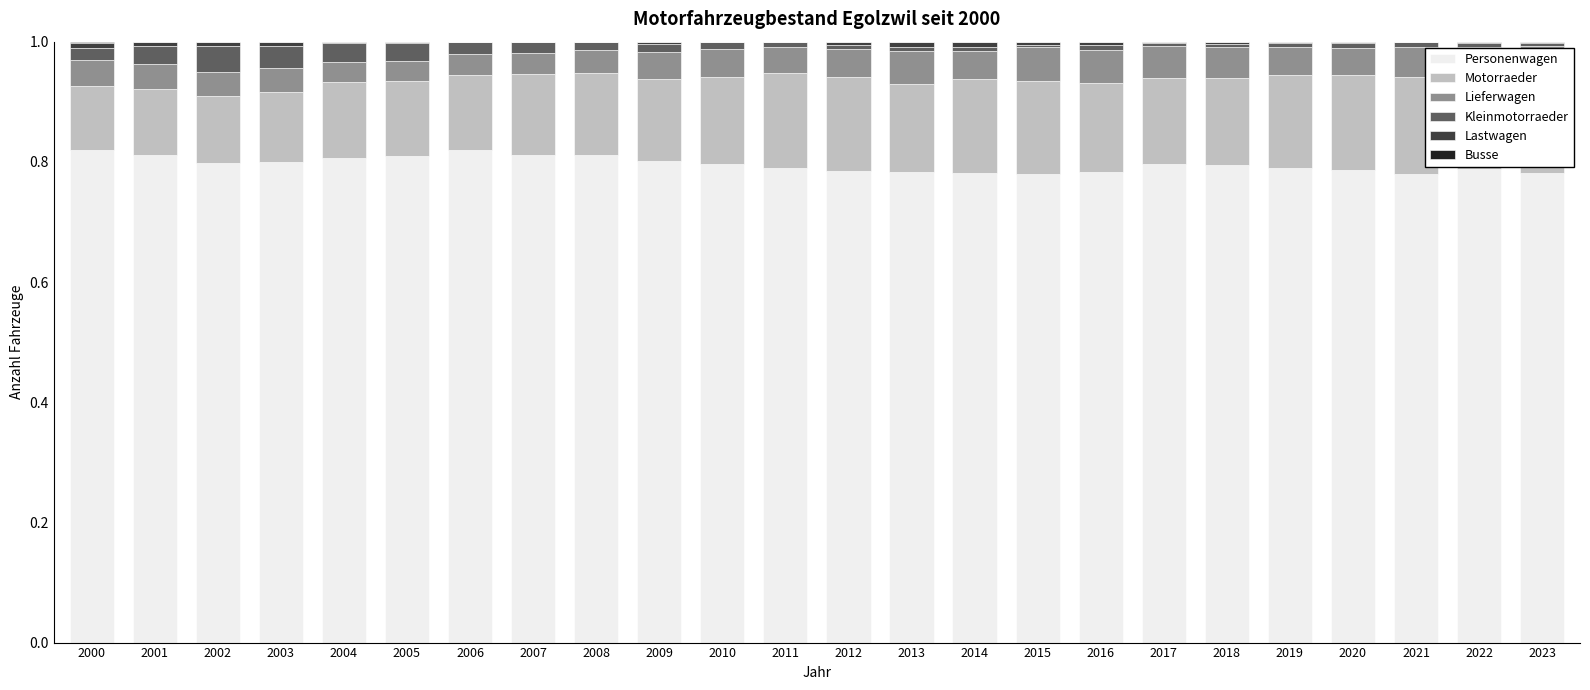

Rank the series at 2015 from highest to lowest value.

Personenwagen, Motorraeder, Lieferwagen, Lastwagen, Kleinmotorraeder, Busse